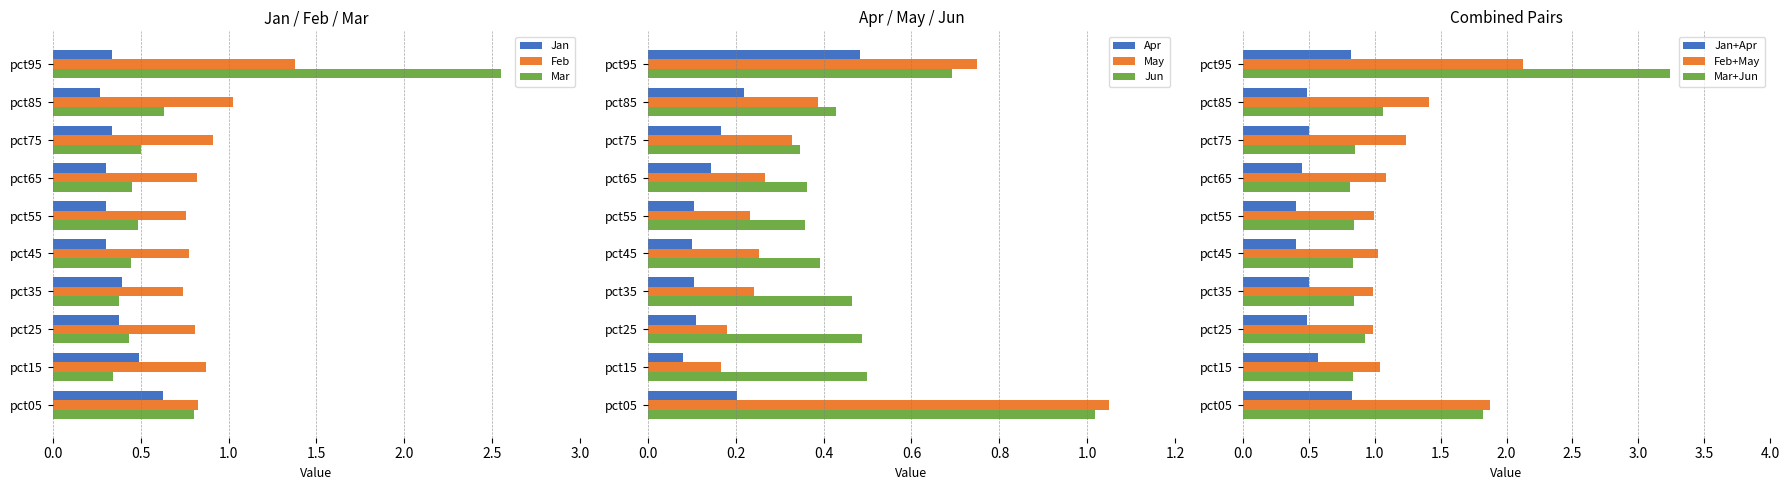

The Mar series shows 0.3 at pct05. True or false?

False